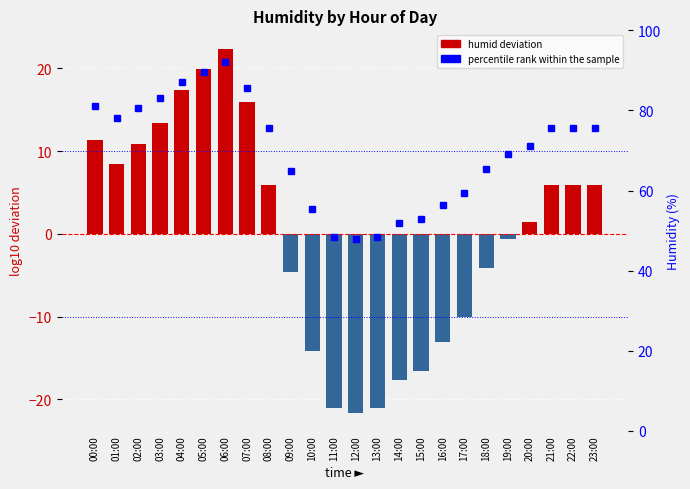

What is the total value across all series at 10:00?

41.4